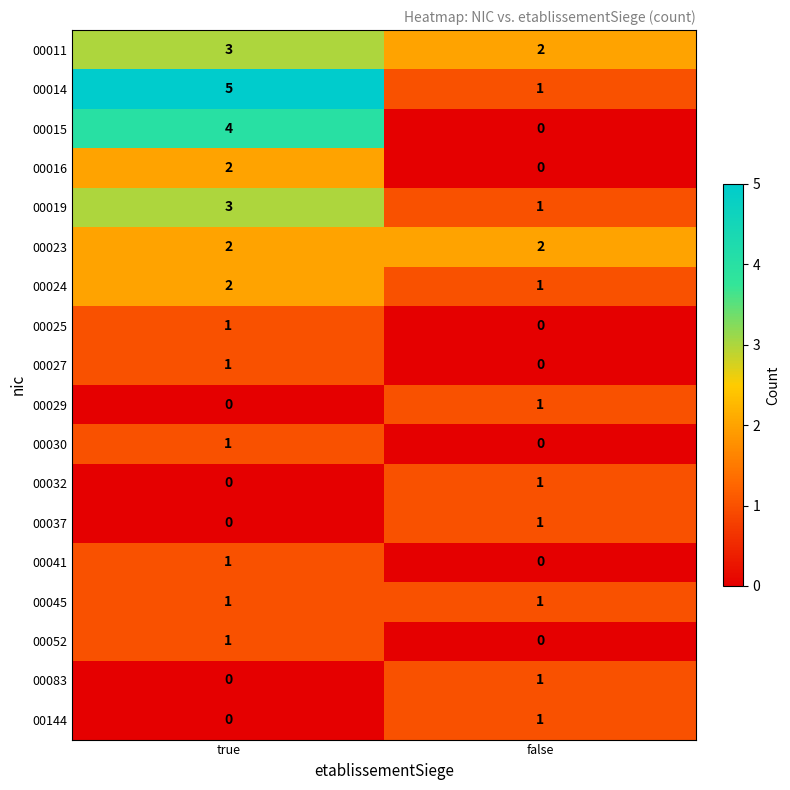

What is the maximum value shown in the chart?

5